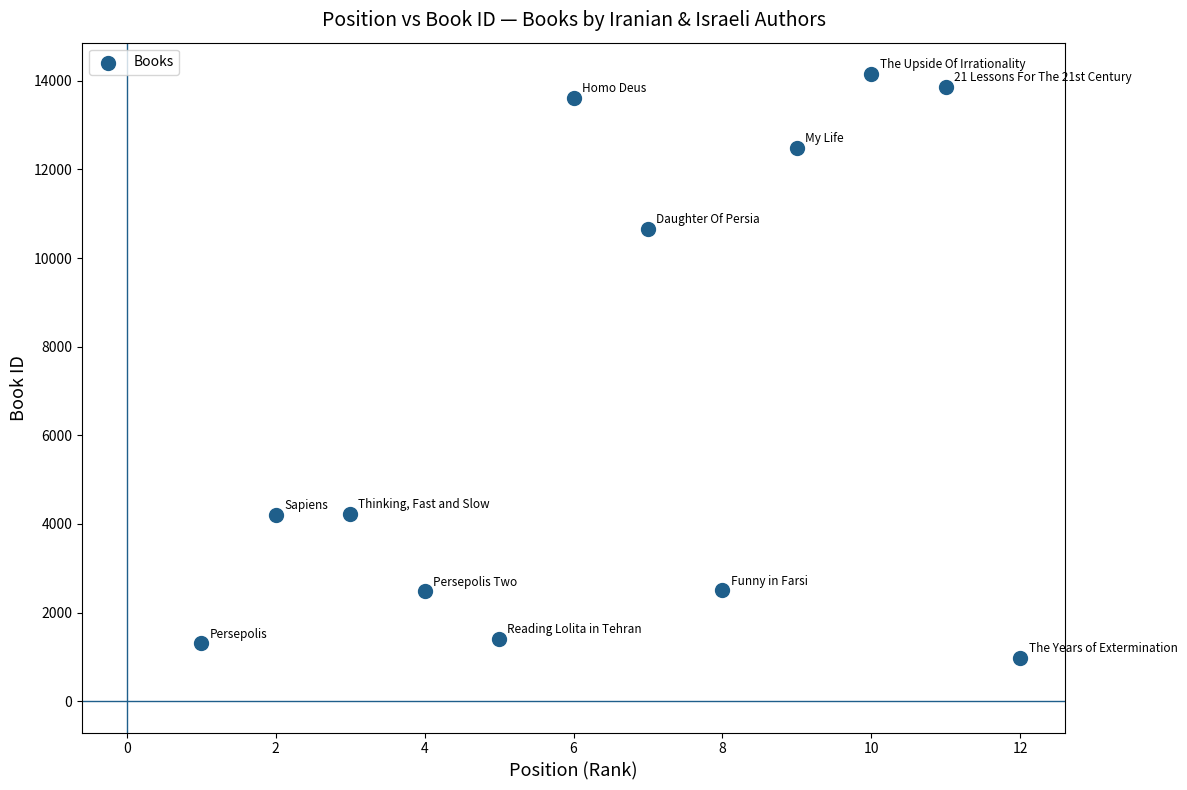

What is the average Y value?

6824